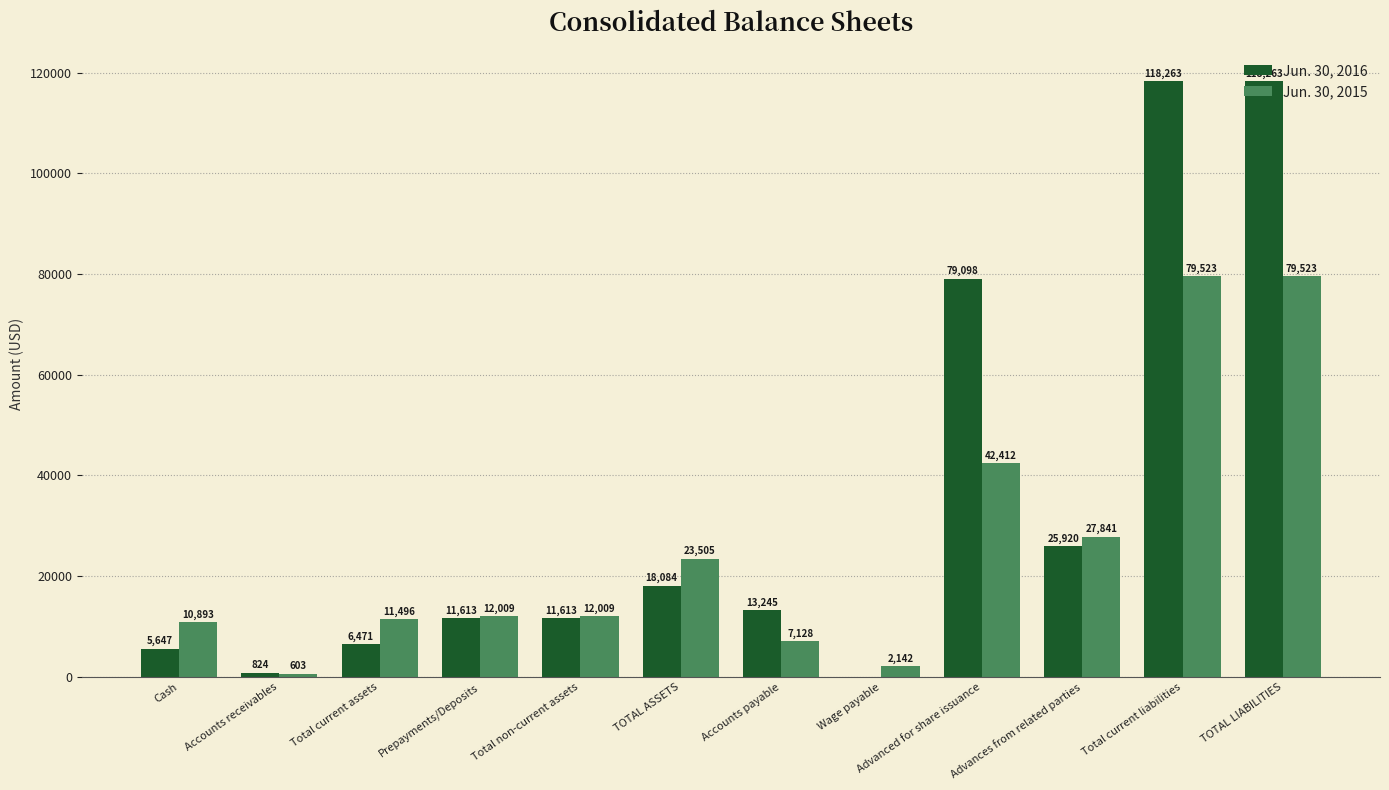

What is the sum of the Jun. 30, 2016 values at Advances from related parties and Total current assets?

32391